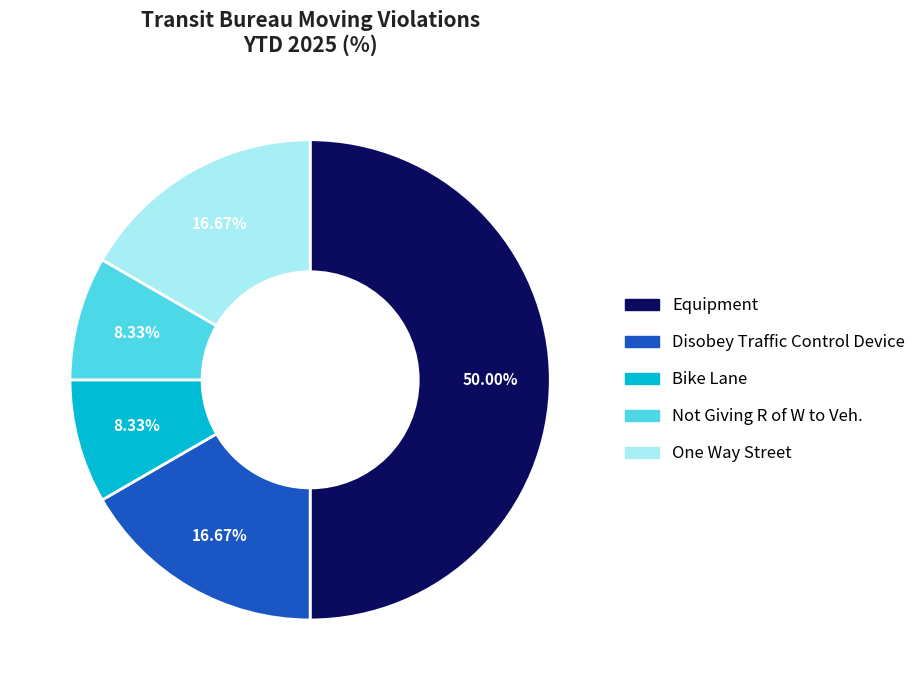

To the nearest percent, what is the average slice percentage?

20%